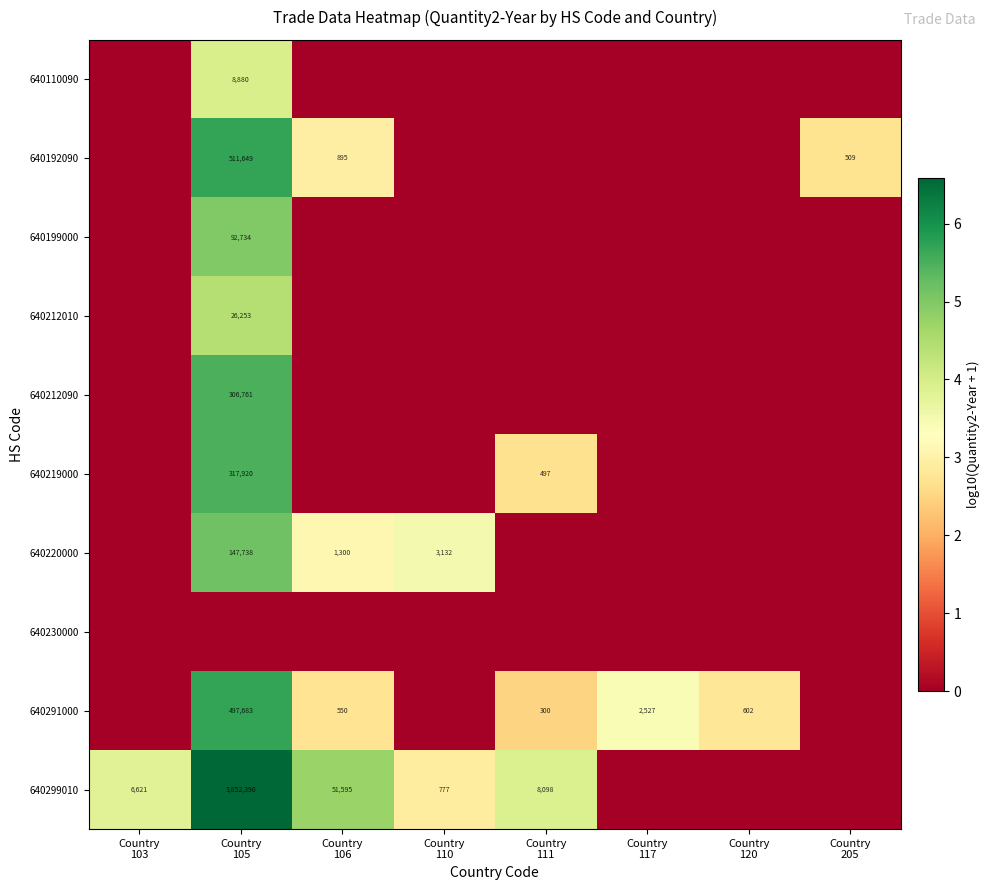

Count the row_0 values in the range 0 to 1.

7